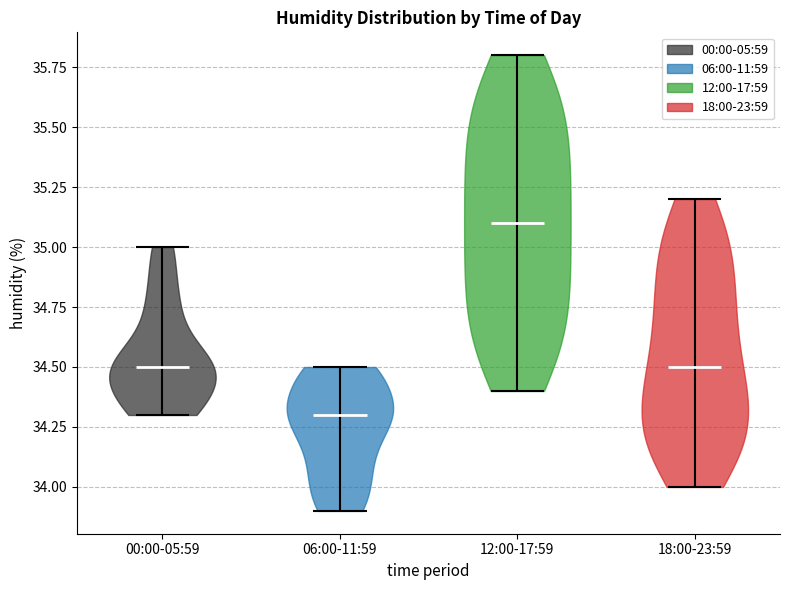

Which violin has the highest median line?

12:00-17:59